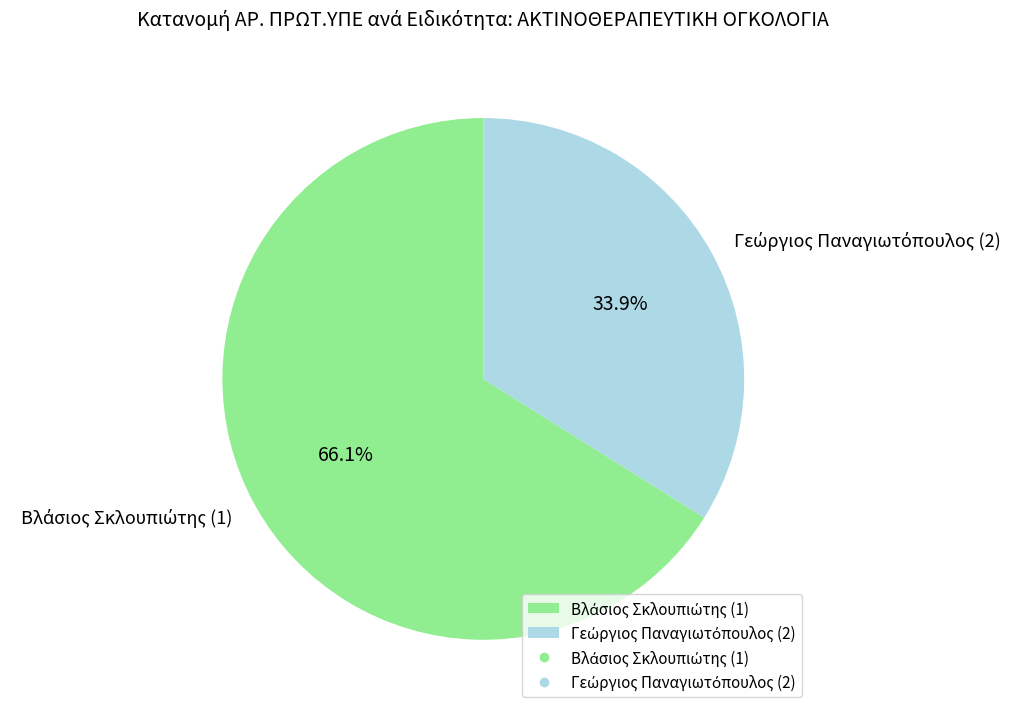

How many slices are in this pie chart?

2